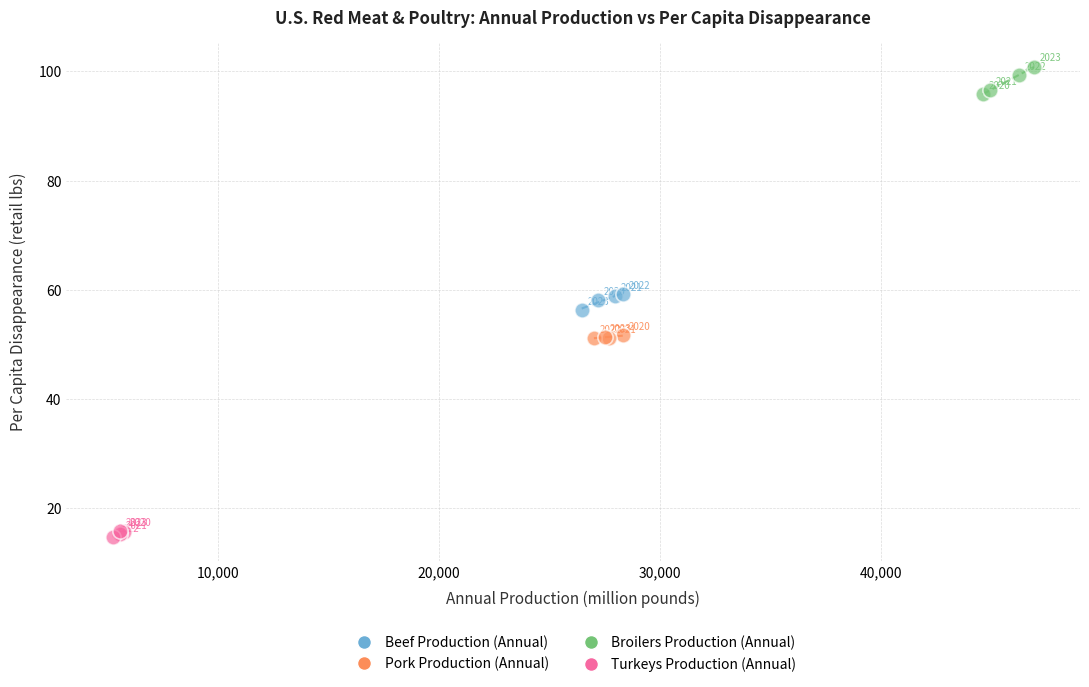

Which series contains the highest Y value?

Broilers Production (Annual)